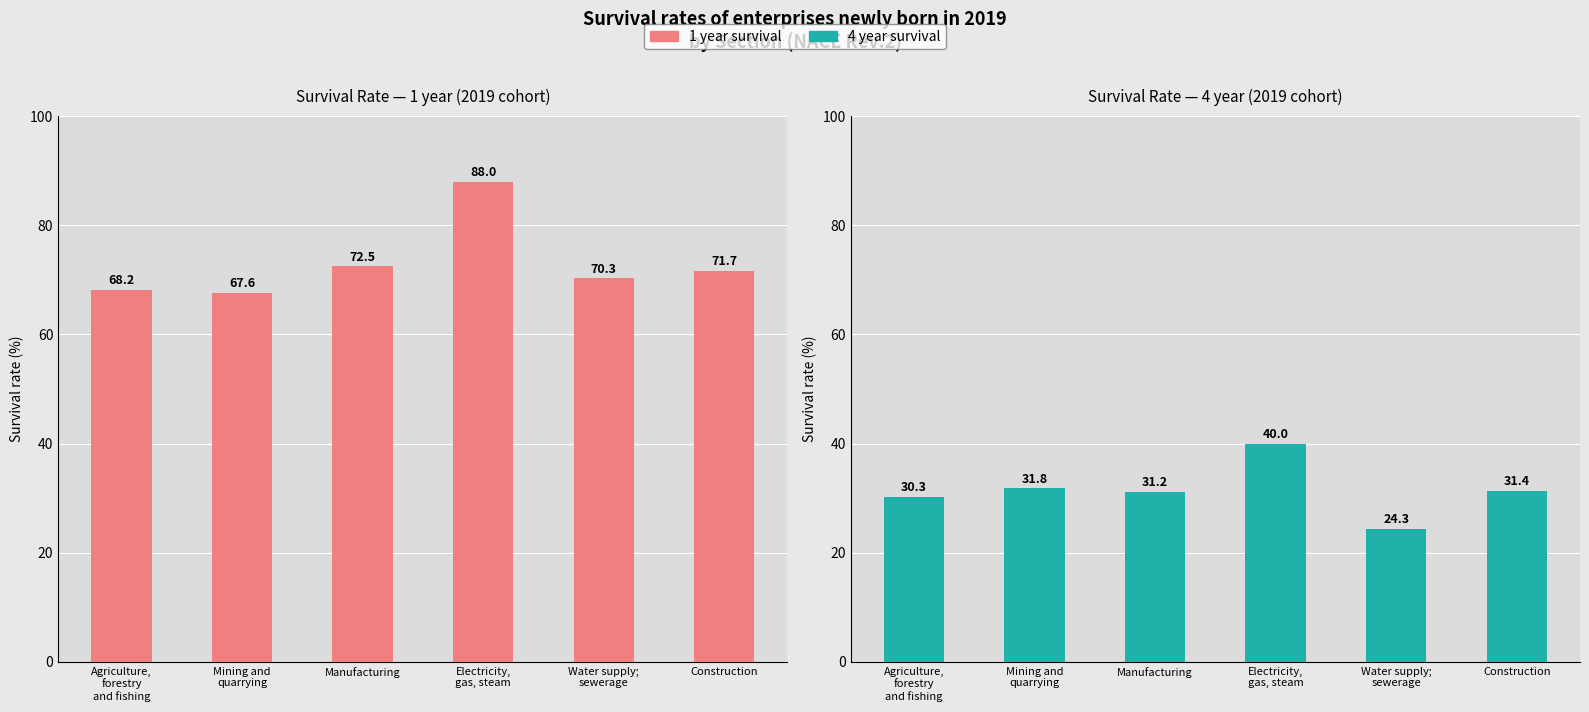

What are all the series names shown in the legend?

1 year, 4 year